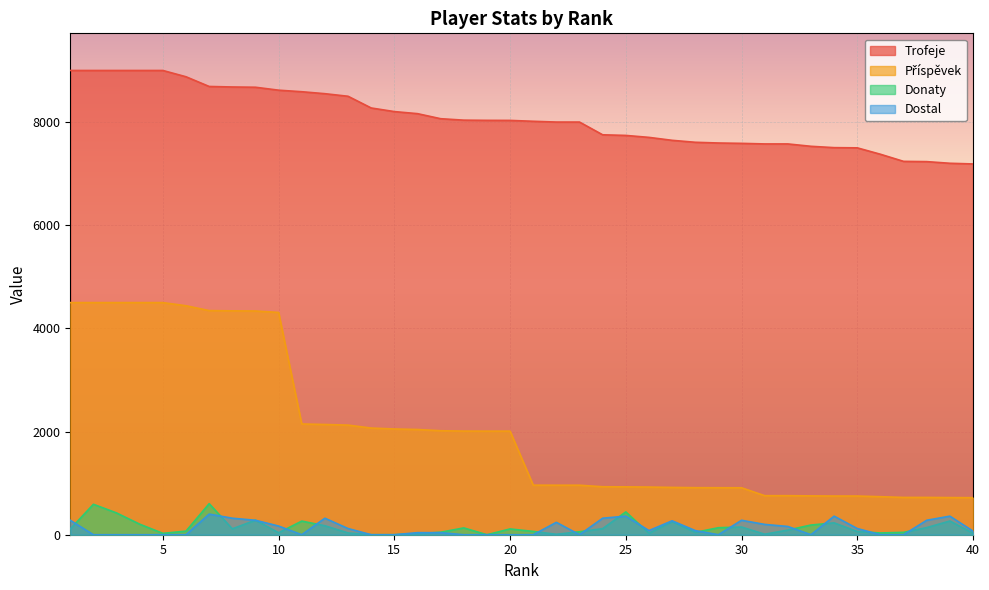

What is the difference between the second highest and second lowest values in the Donaty series?

590